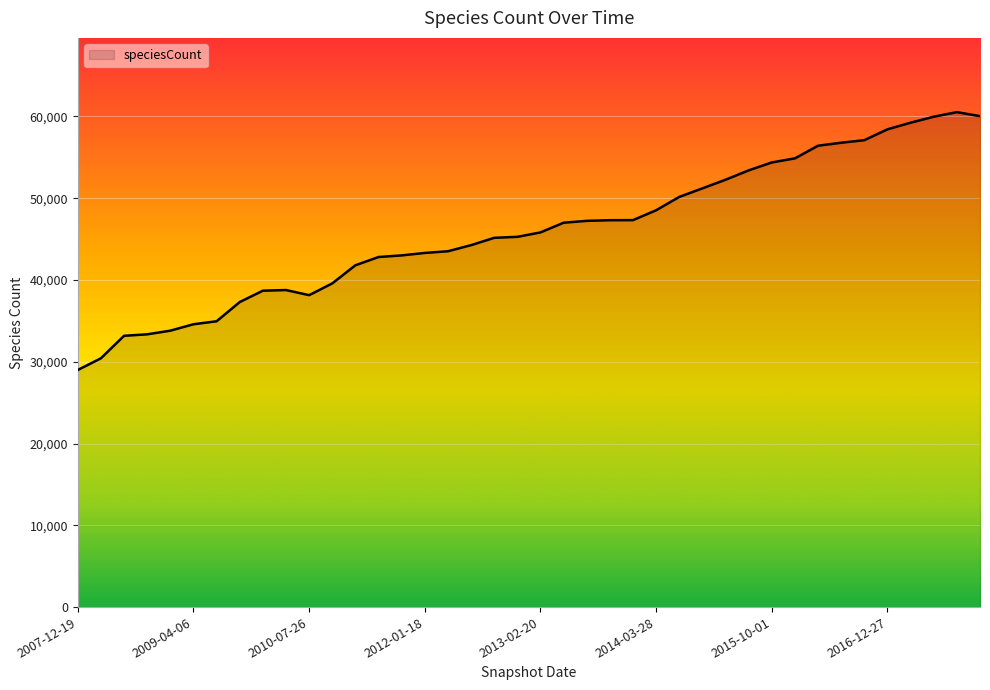

What is the difference between the maximum and minimum values?

31536